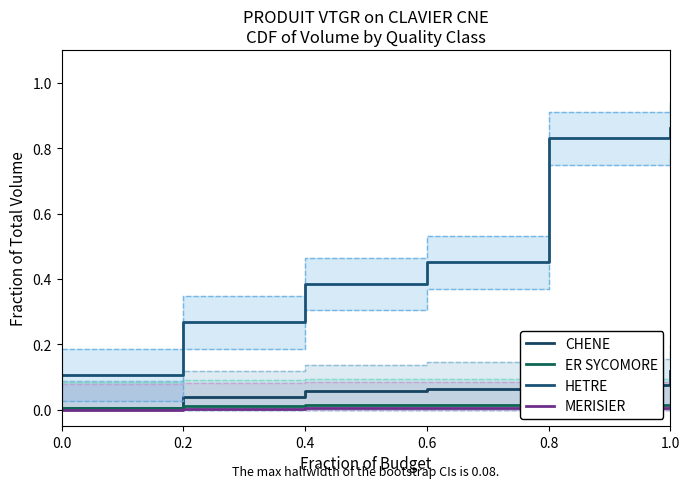

True or false: CHENE has a value of 0.2 at 1.0.

False